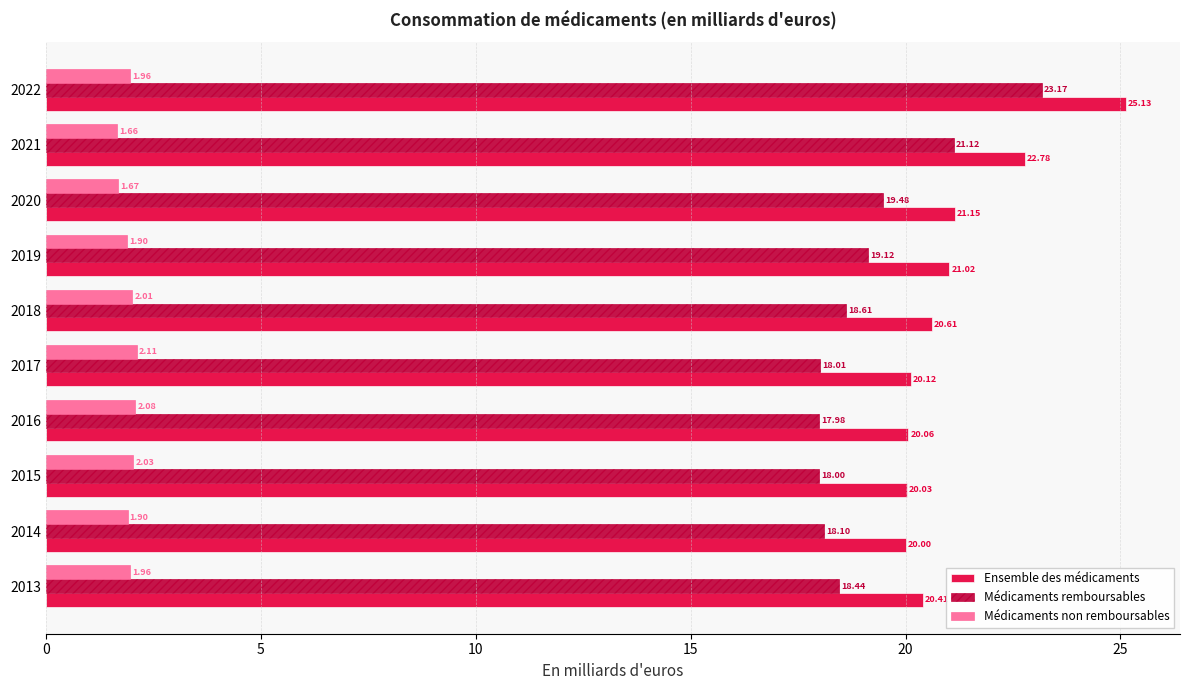

List the labels in order of Médicaments remboursables value, smallest first.

2016, 2015, 2017, 2014, 2013, 2018, 2019, 2020, 2021, 2022